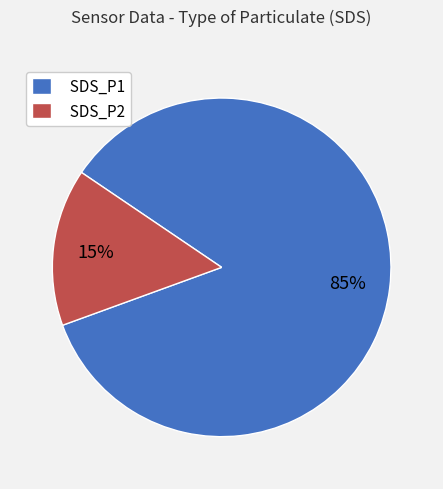

Is SDS_P2 the majority of the pie?

No